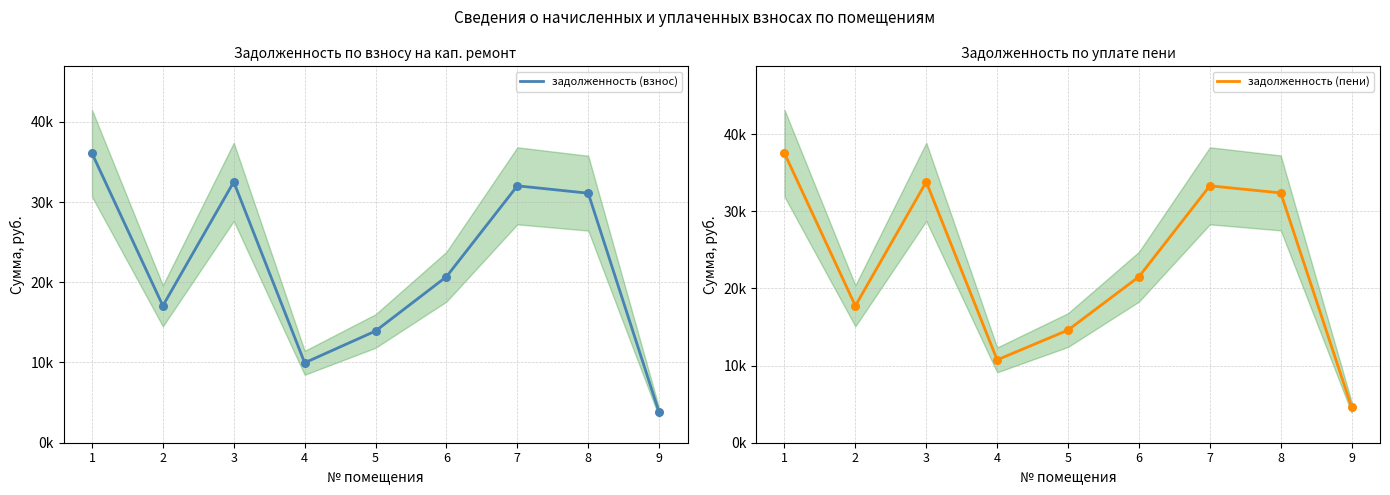

At how many categories does at least one series exceed 36963?

1